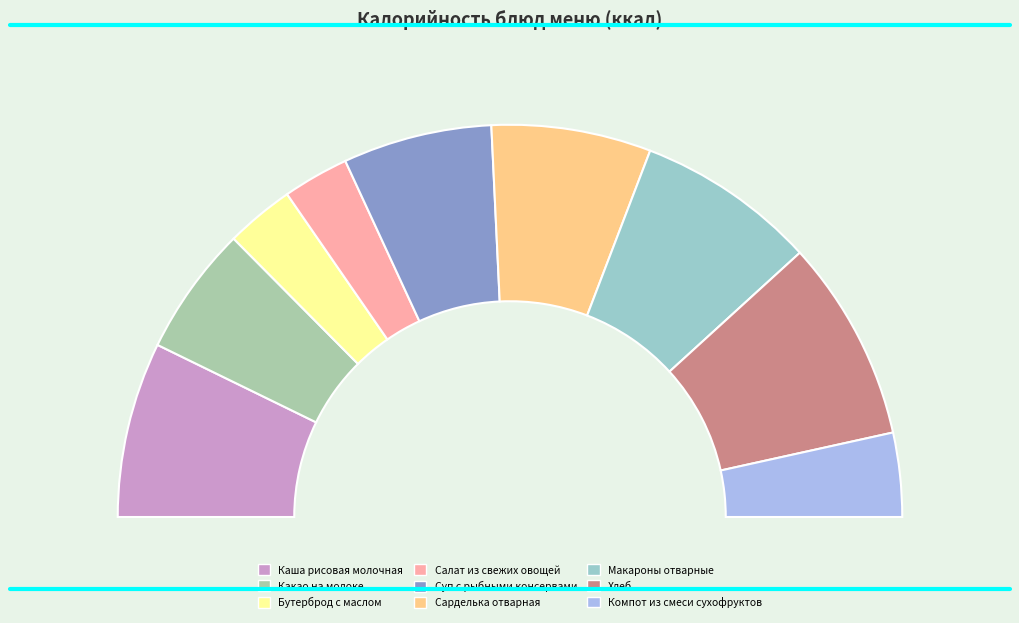

What percentage is the Каша рисовая молочная slice, to the nearest percent?

14%